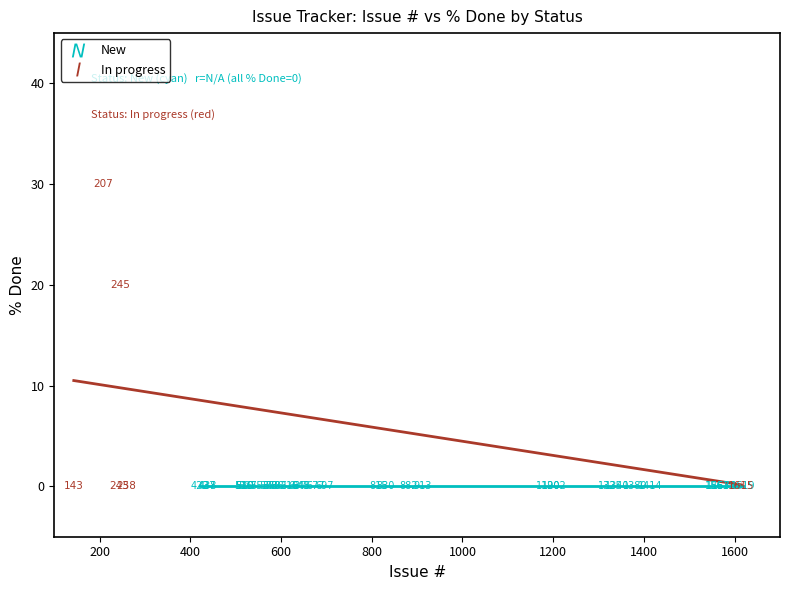

Which series reaches the maximum Y coordinate?

In progress